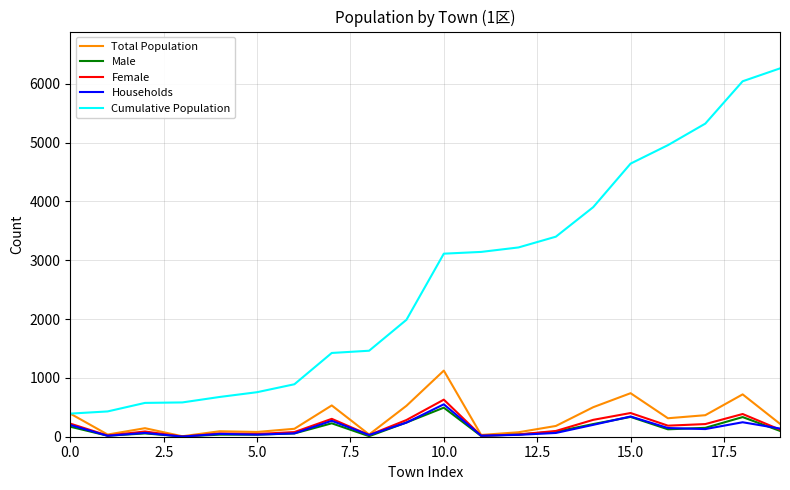

Which series has the largest range (max minus min)?

Cumulative Population